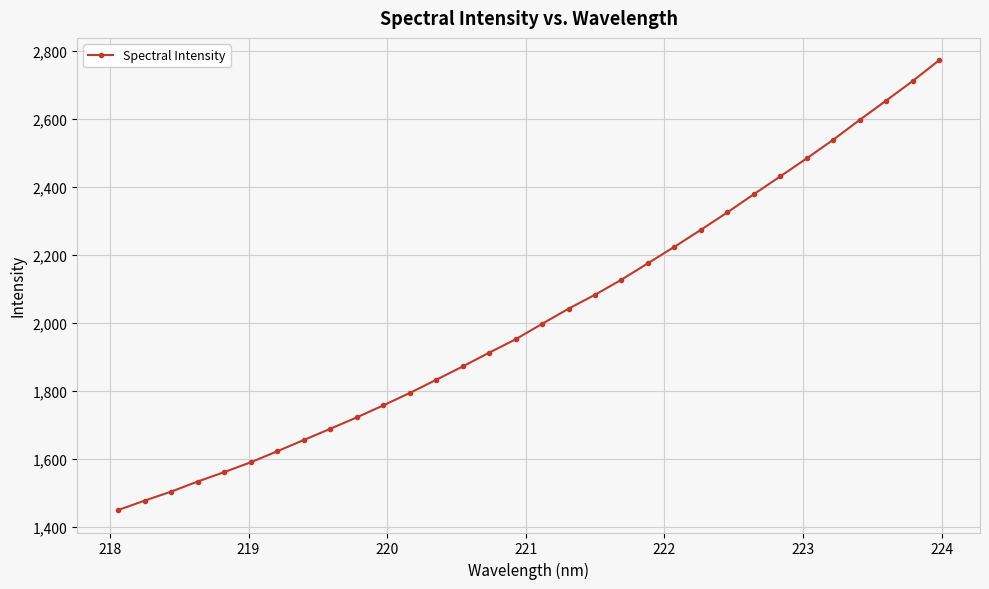

What is the sum of all values?

64726.5